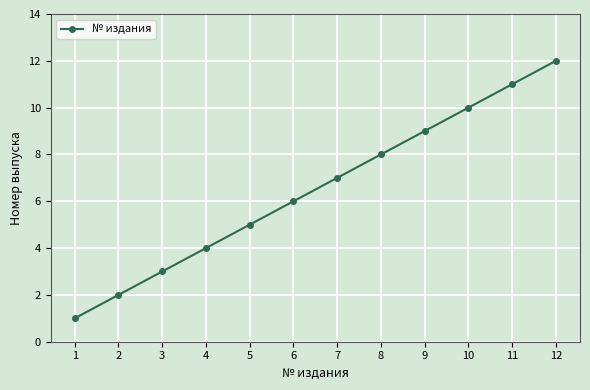

What is the value of the 4th point from the left?

4